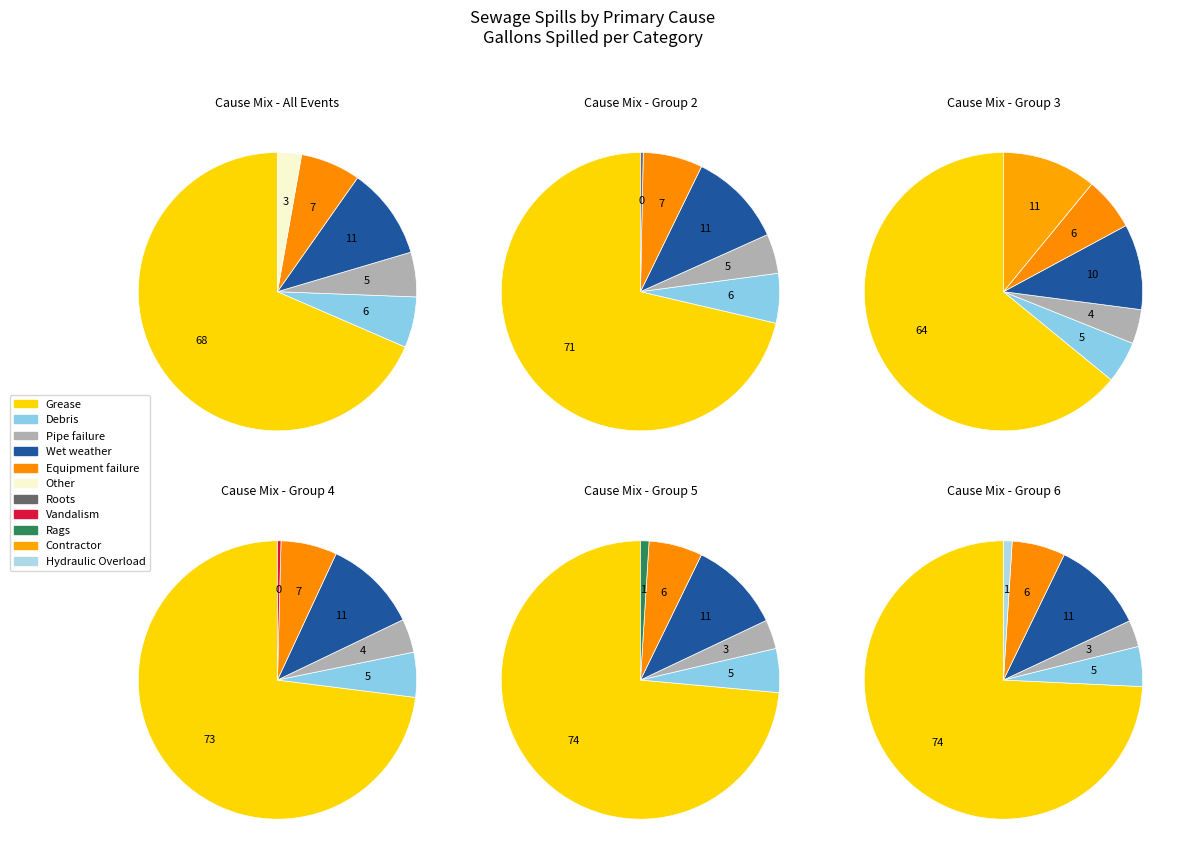

To the nearest percent, what is the combined percentage of Wet weather and Hydraulic Overload?

10%